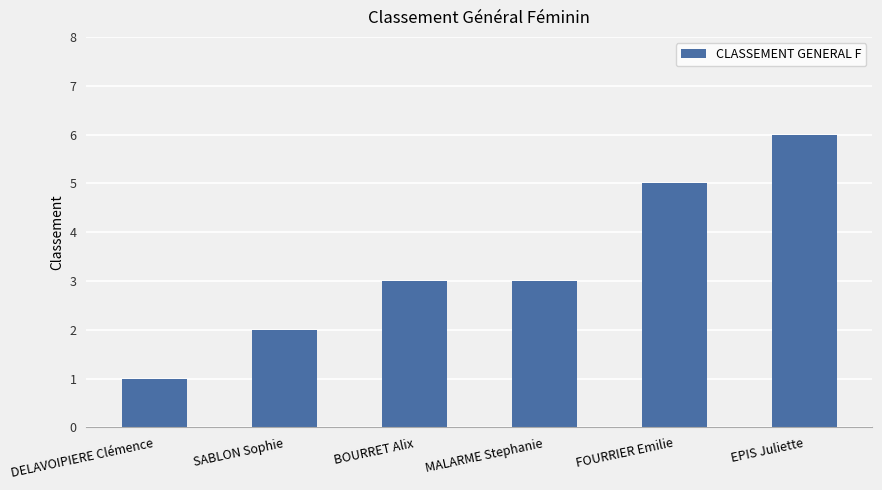

What is the difference between the values at FOURRIER Emilie and EPIS Juliette?

1